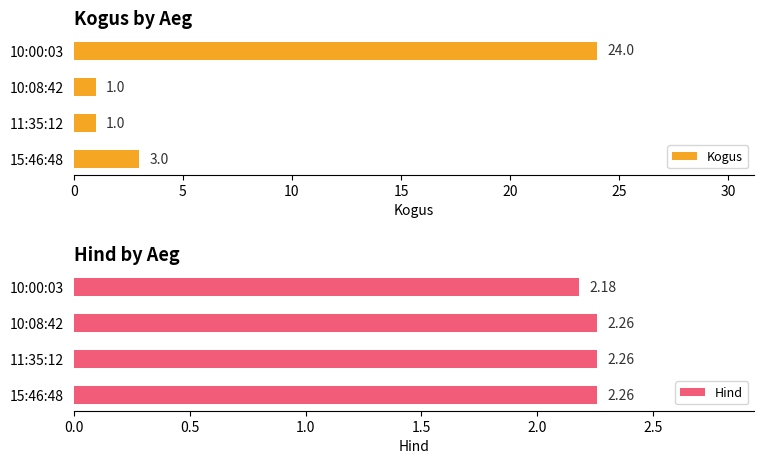

How many bars are there in each group?

2